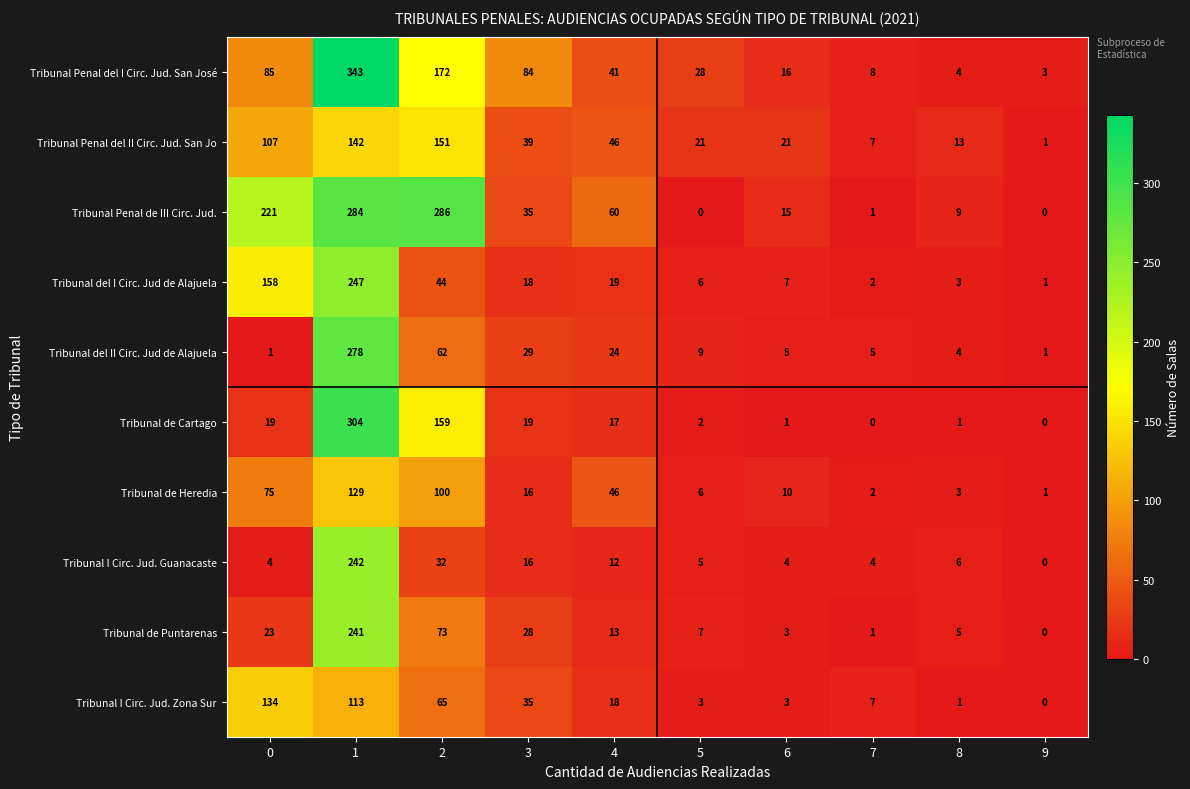

How many distinct data groups are displayed?

10